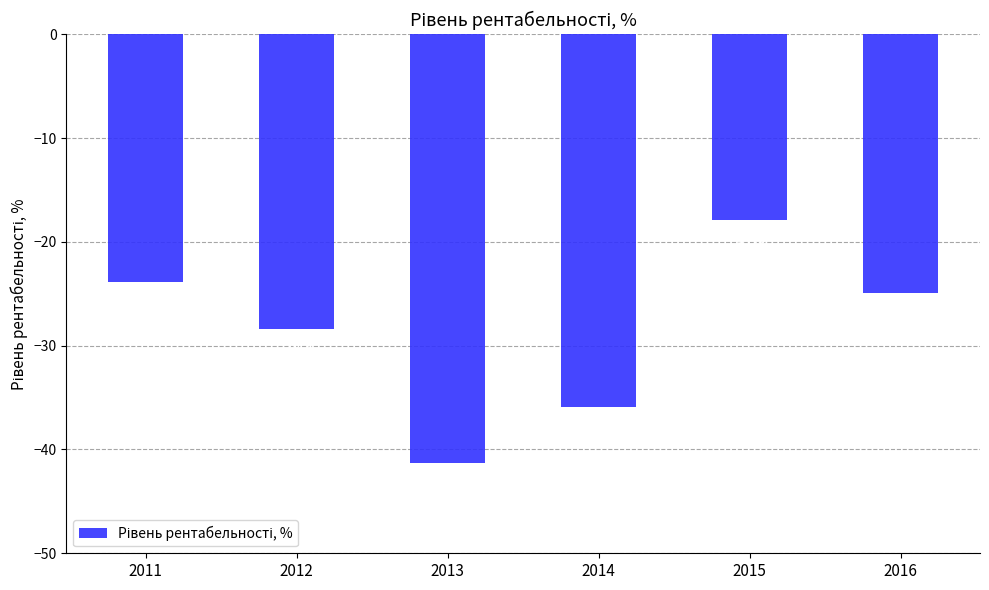

Rank the categories by value from highest to lowest.

2015, 2011, 2016, 2012, 2014, 2013